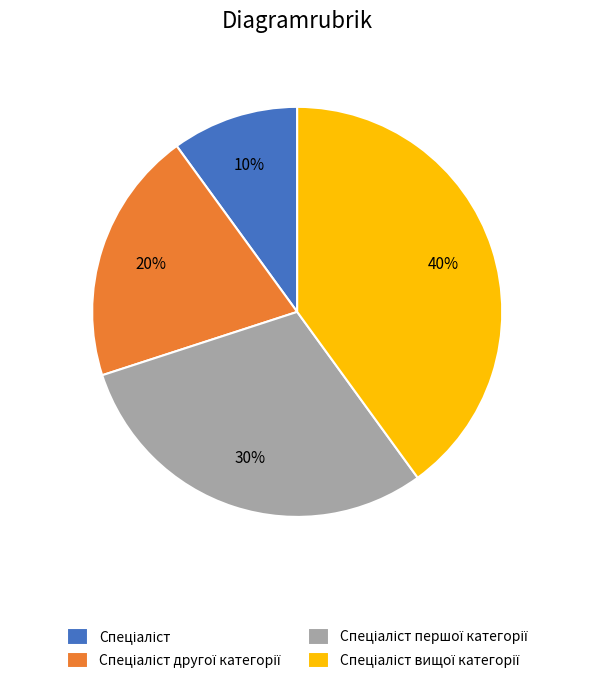

Is there a majority slice in this chart?

No